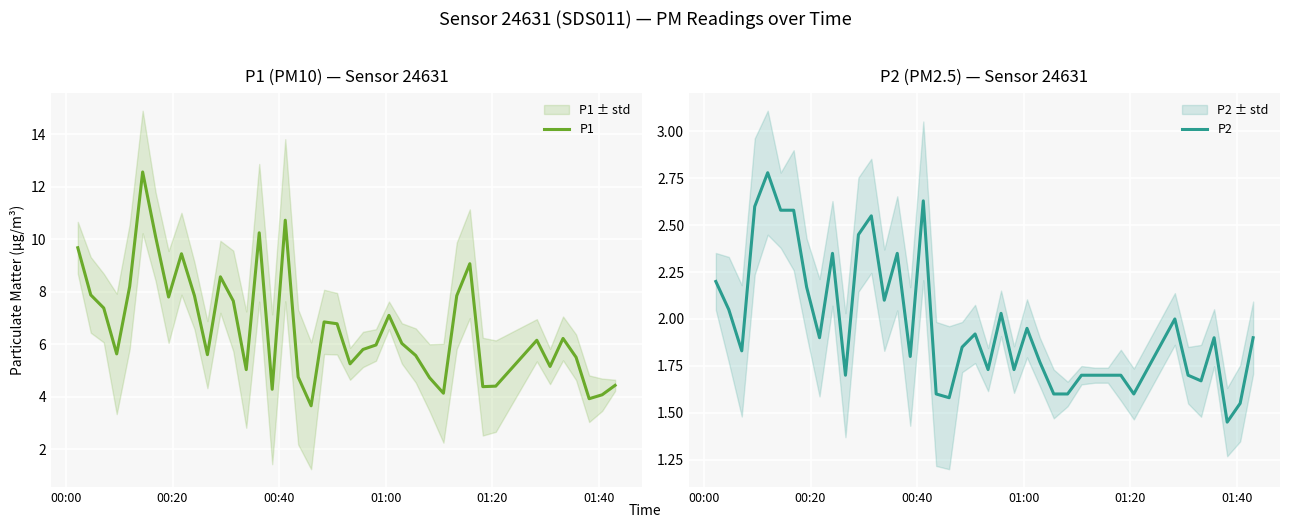

Is this an area chart (filled region under the line)?

No